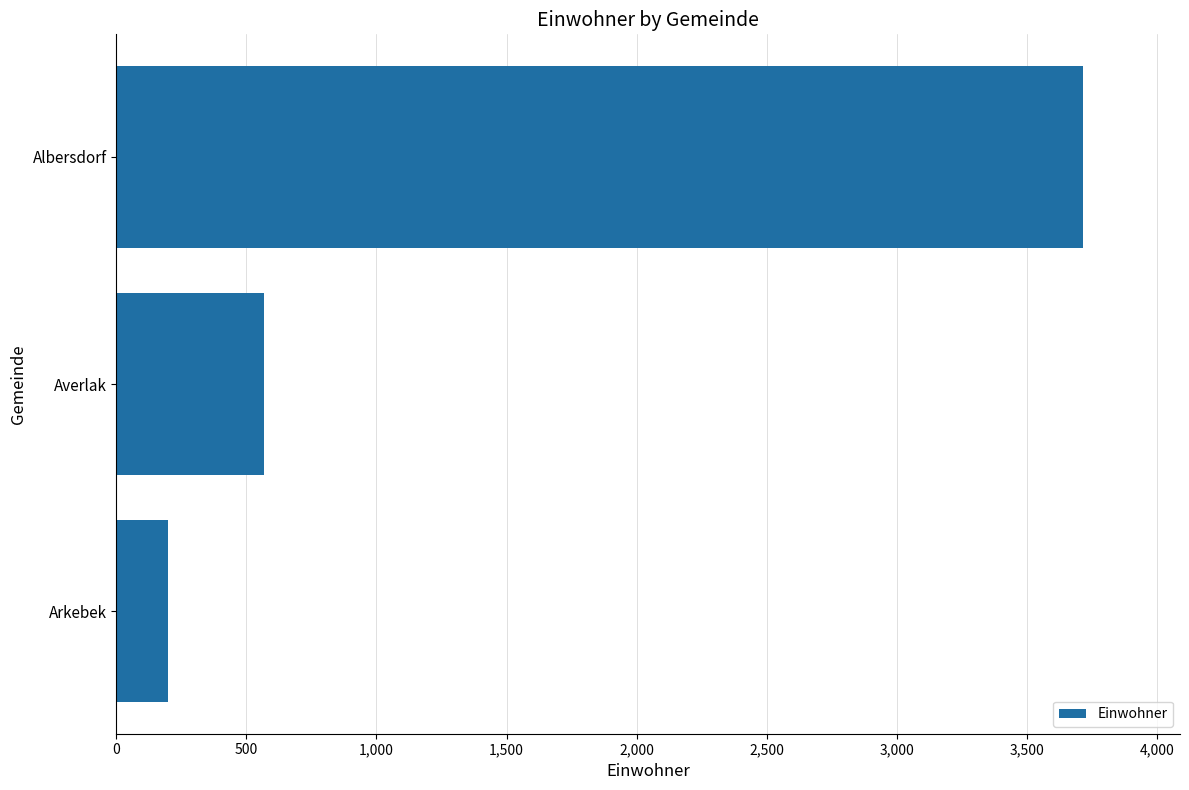

What value does the data have at Albersdorf, to the nearest 10?

3720